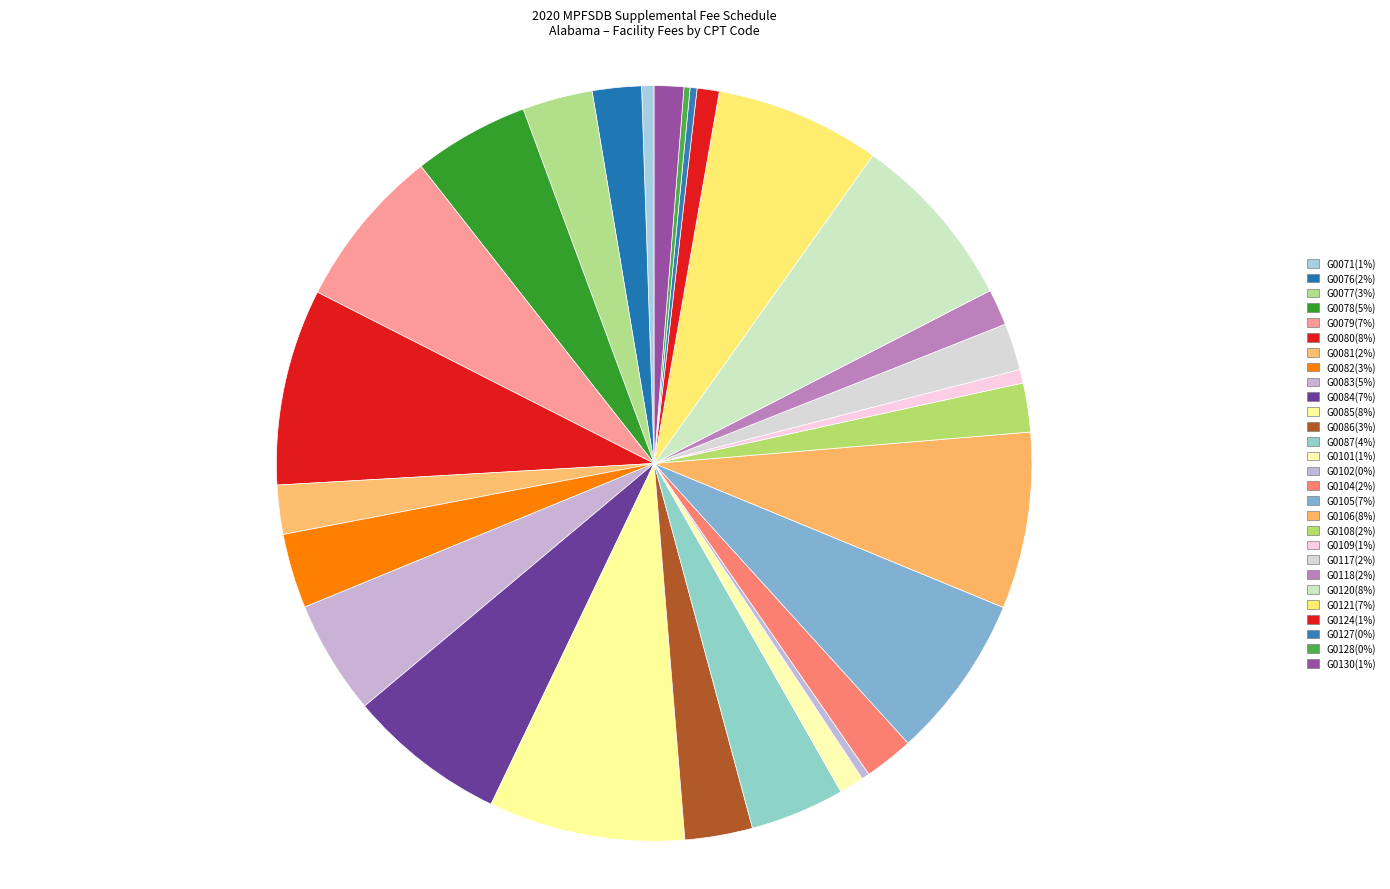

Count the number of slices in the pie.

28